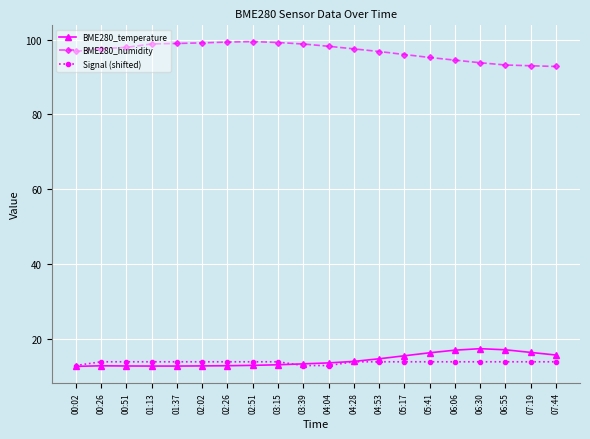

True or false: BME280_temperature has a value of 15.6 at 05:17.

True